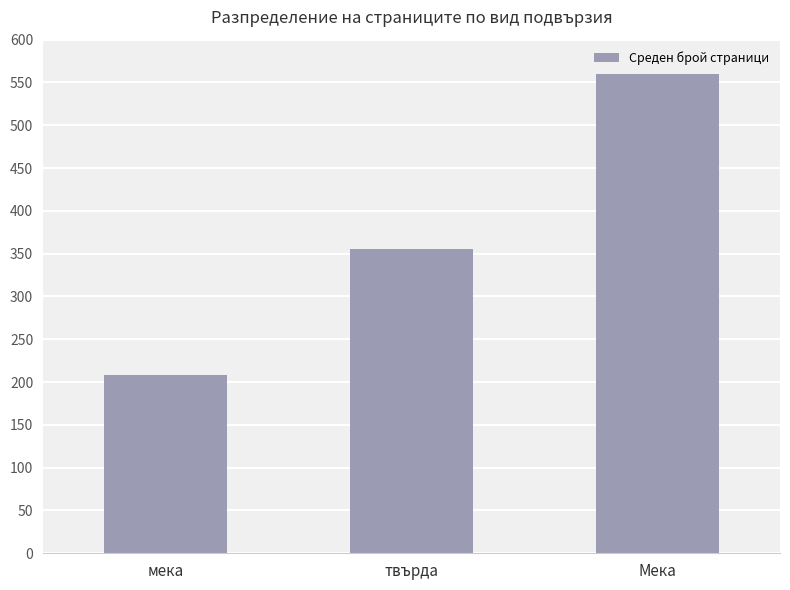

Does the chart contain any negative values?

No